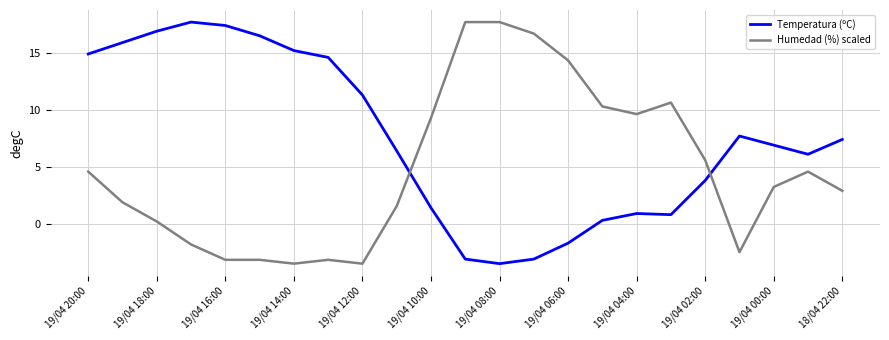

Which series has the largest total across all categories?

Temperatura (ºC)